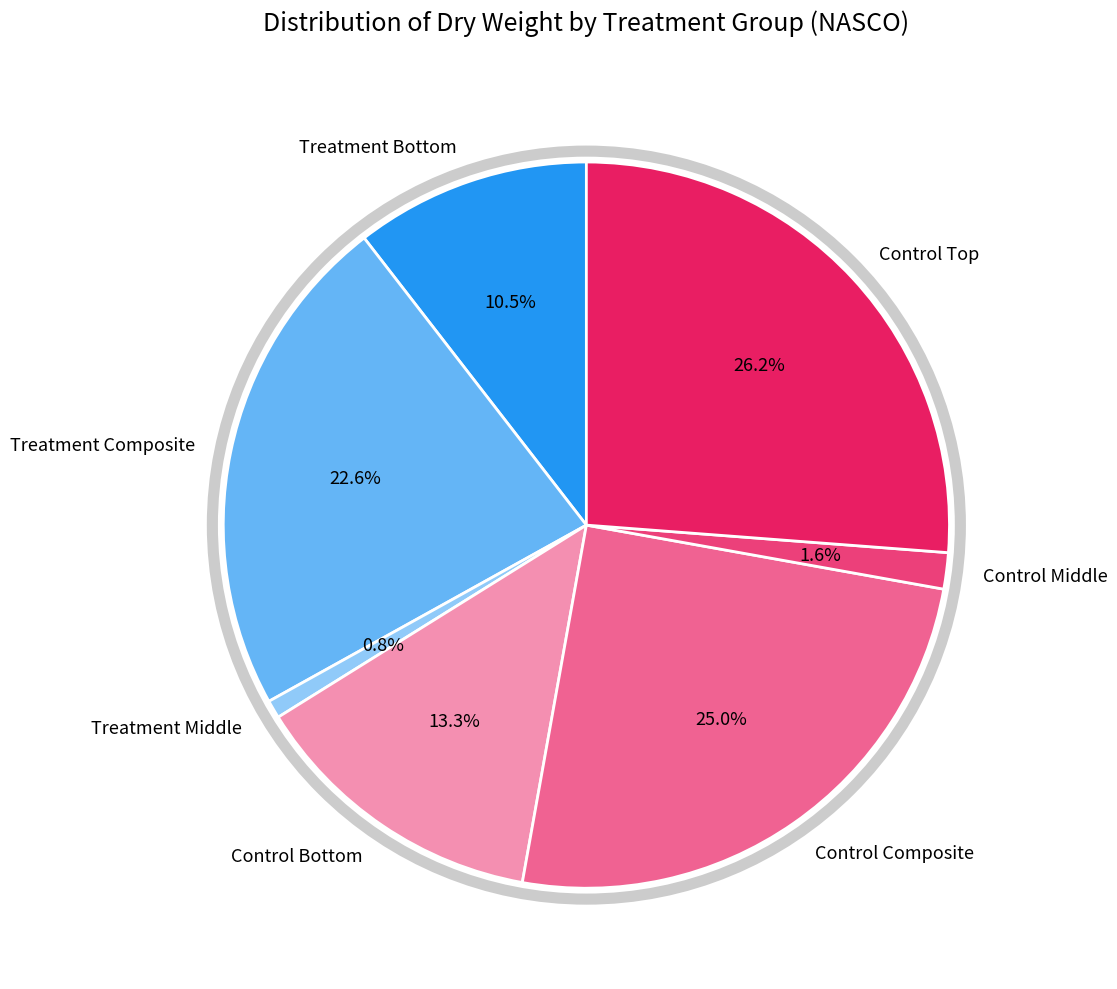

True or false: Control Composite accounts for 19% of the total.

False